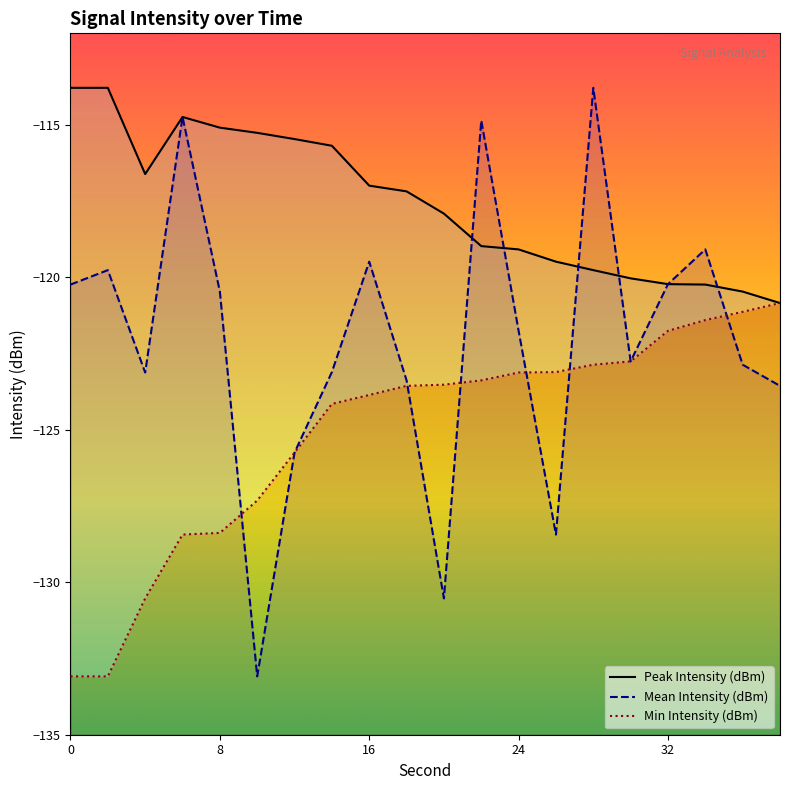

At how many categories does at least one series exceed -121?

20